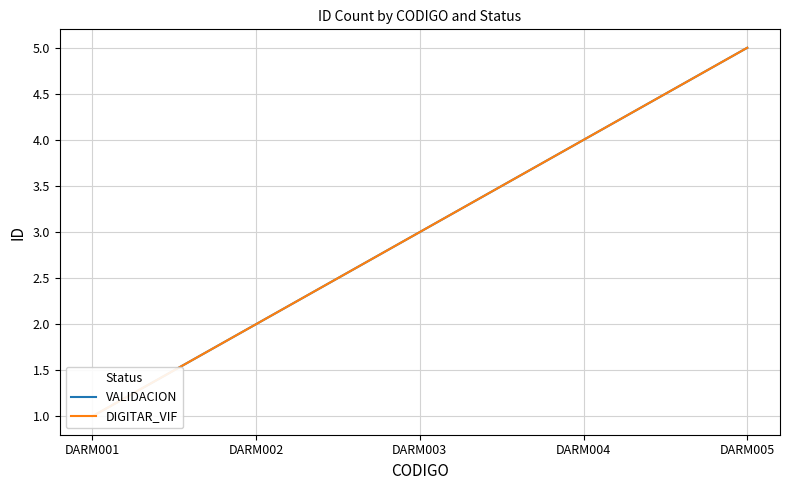

At which category does the chart reach its peak across all series?

DARM005